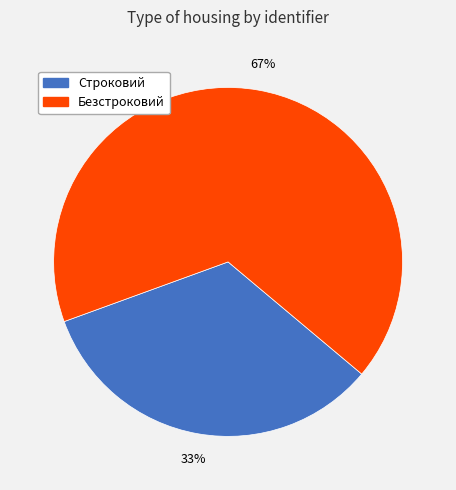

True or false: Строковий accounts for 19% of the total.

False